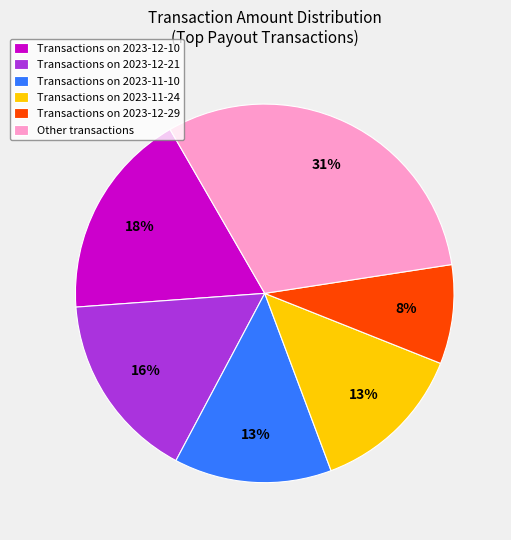

How many segments does this pie chart have?

6